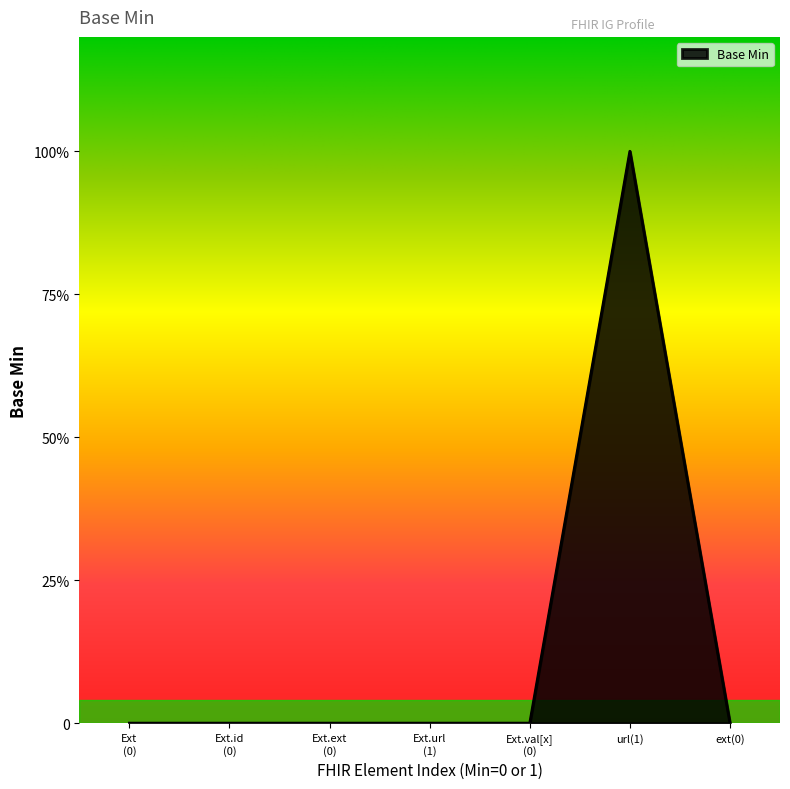

Does the chart display data point markers on the line(s)?

No